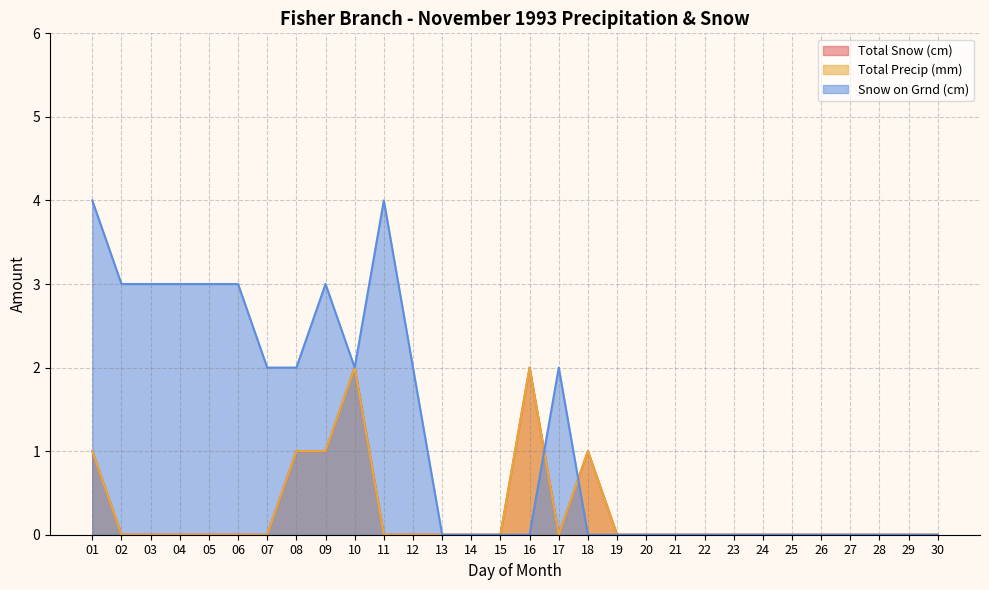

What value does the Total Snow (cm) series have at 16?

2